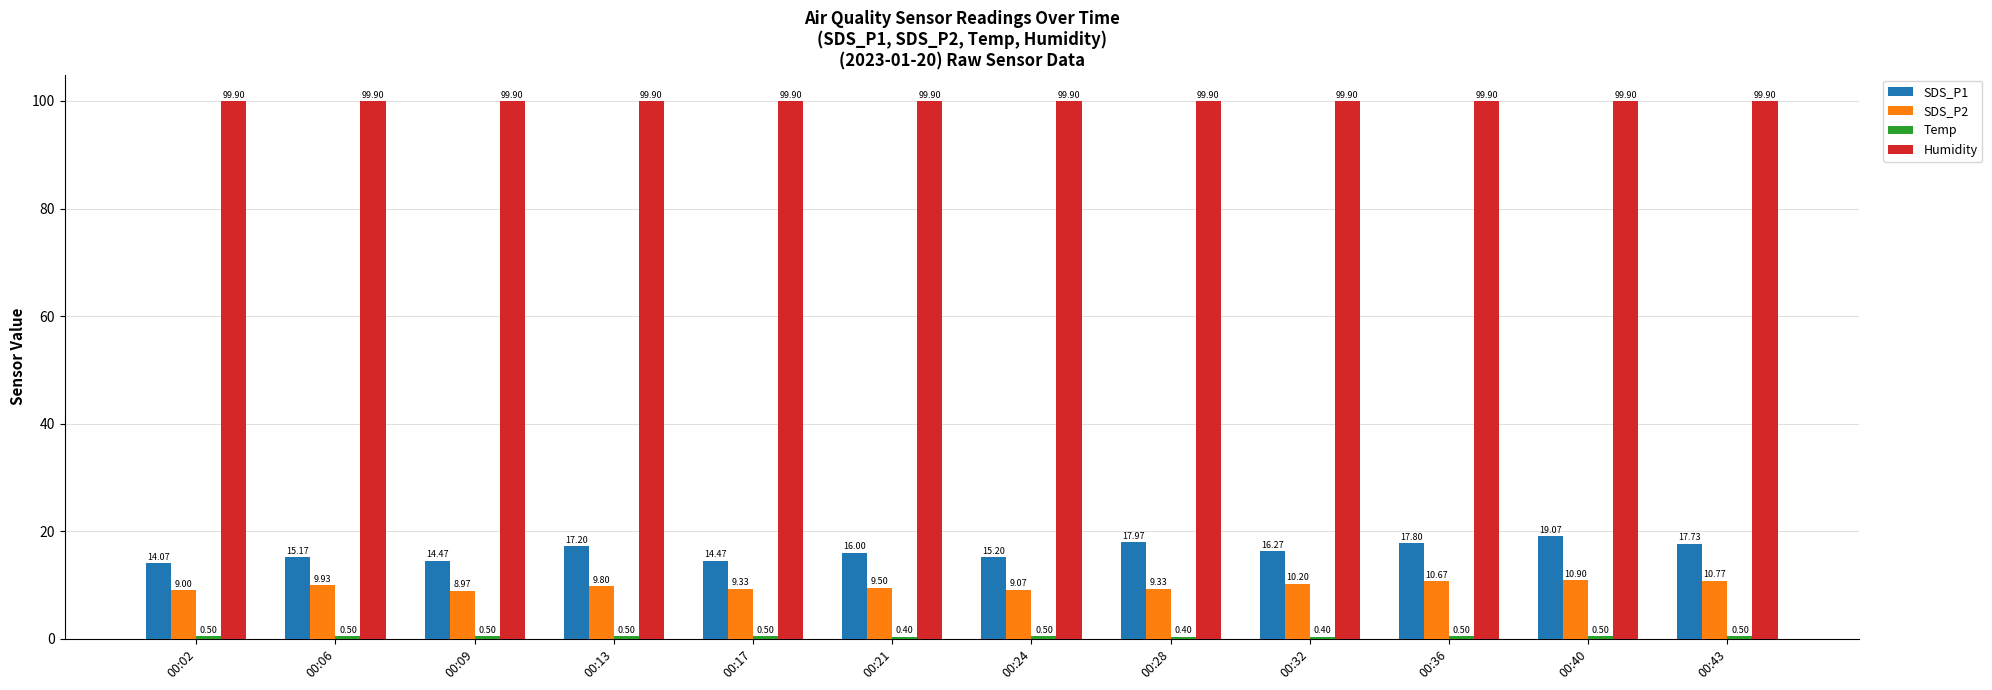

Which series has the largest range (max minus min)?

SDS_P1